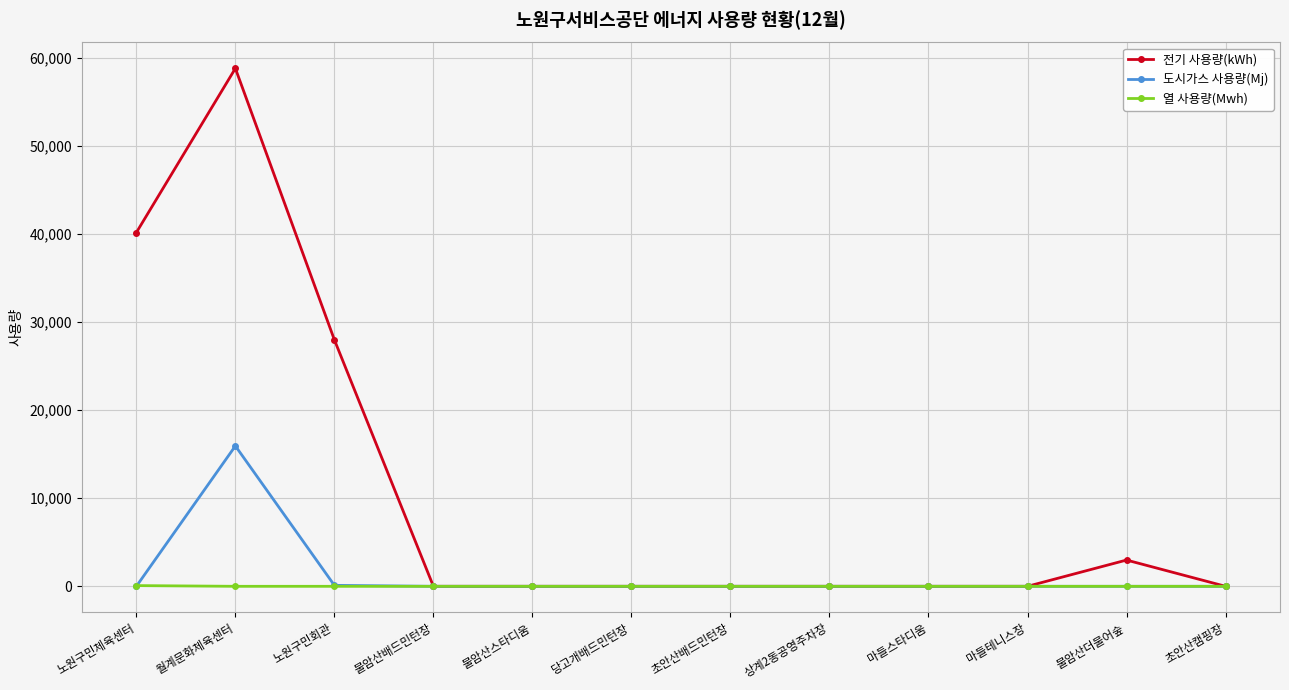

What is the sum of all 도시가스 사용량(Mj) values?

16044.0